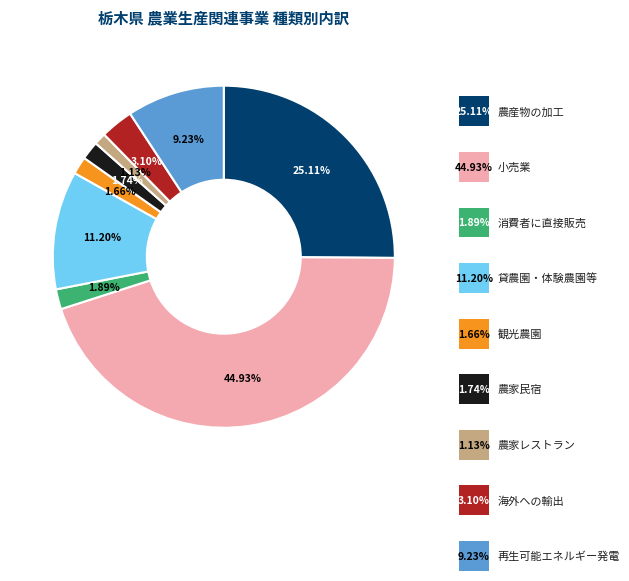

Do 農家レストラン and 再生可能エネルギー発電 together represent more than half of the pie?

No